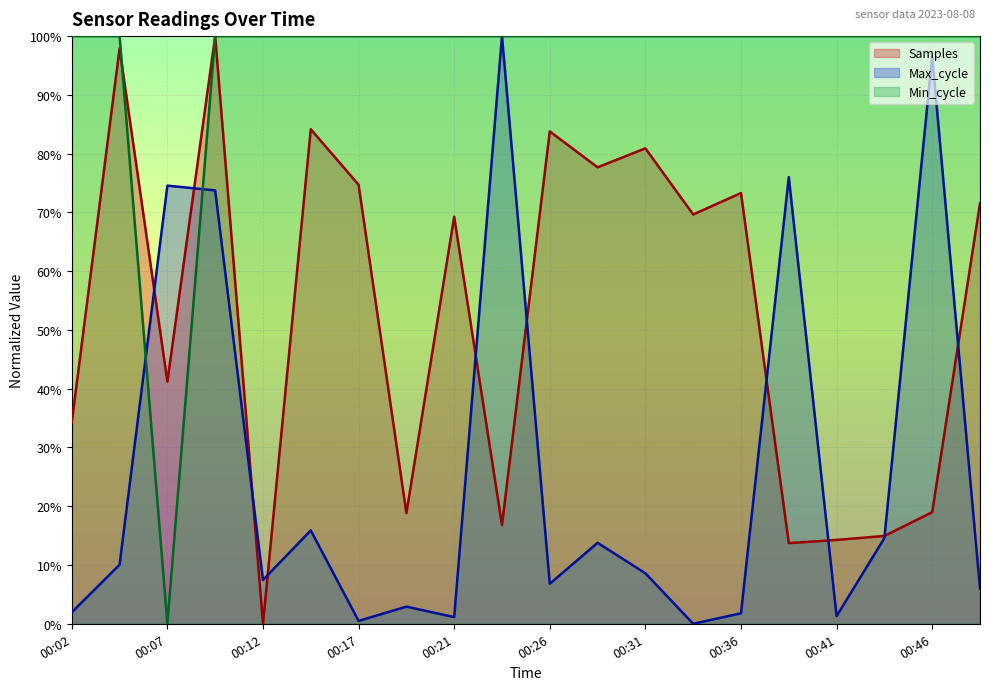

In Samples, how many points are higher than both neighbors (excluding endpoints)?

7